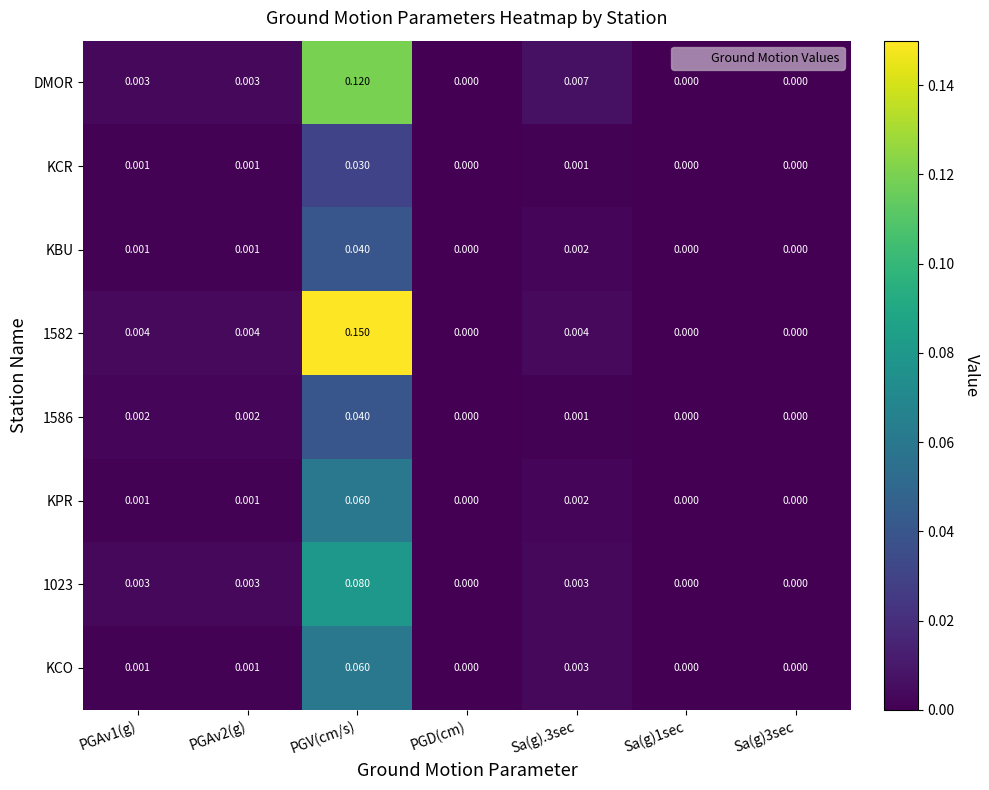

At which category is the sum across all series the highest?

PGV(cm/s)